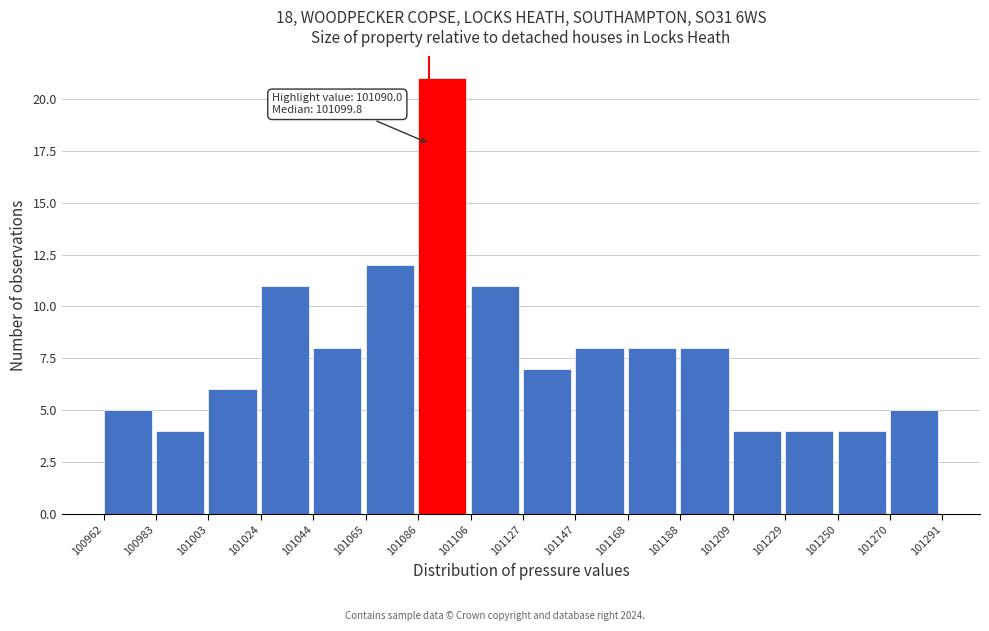

Over which range of the x-axis is the bar tallest?

101086 to 101106